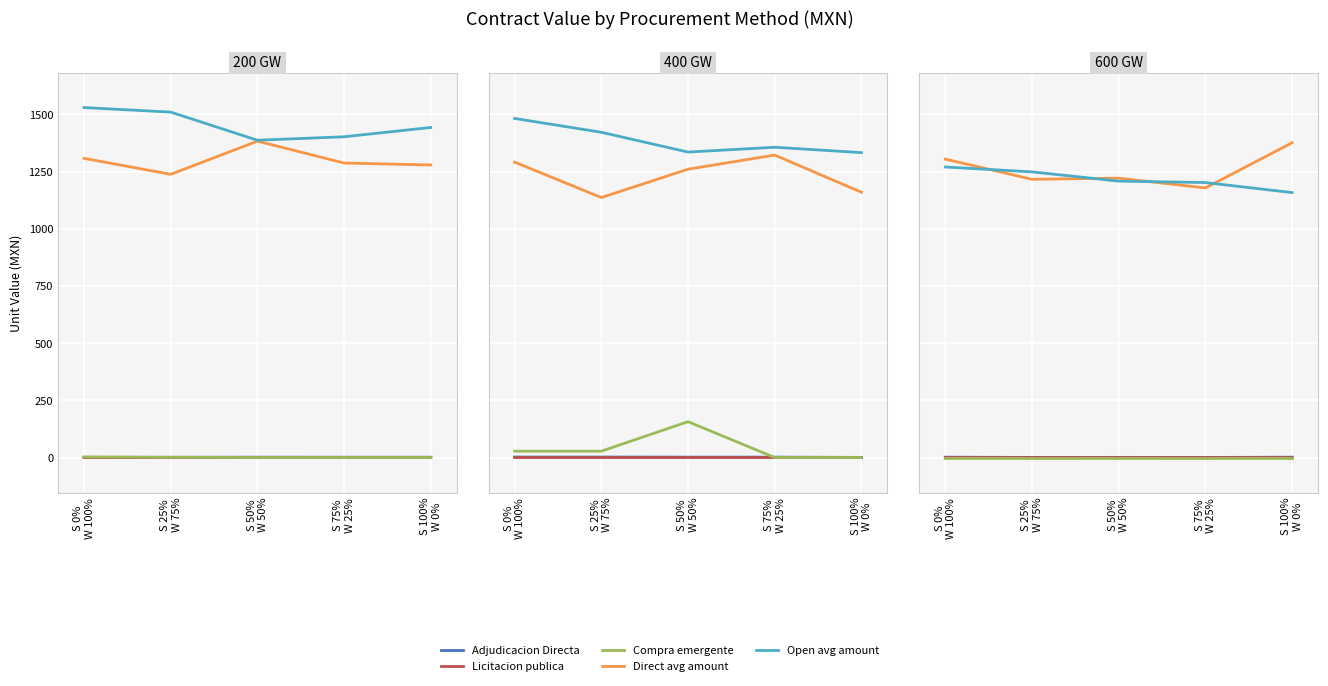

At which category is the sum across all series the highest?

S 0%
W 100%